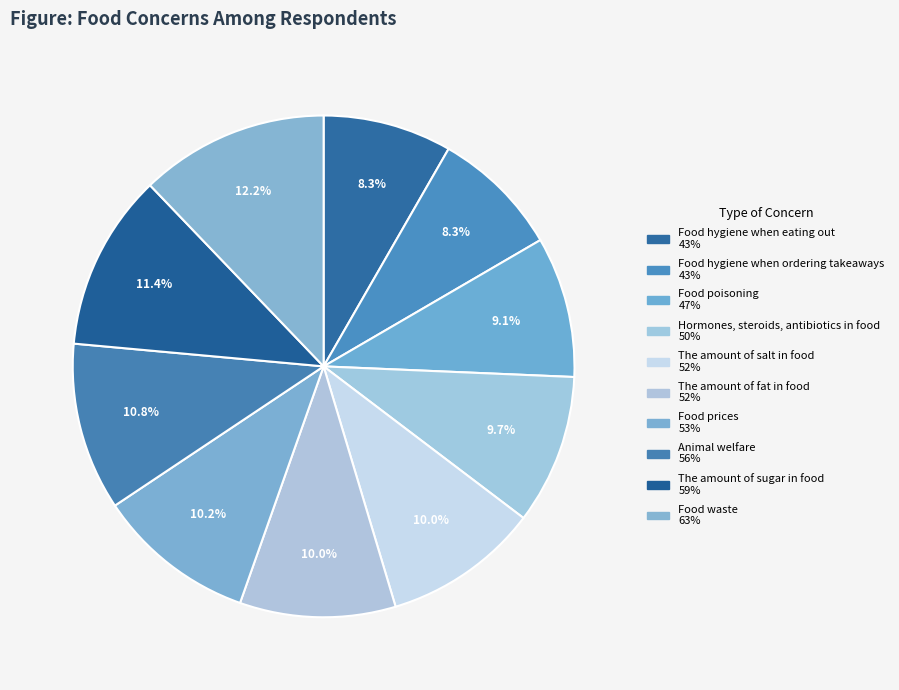

Rank the categories by value from lowest to highest.

Food hygiene when eating out, Food hygiene when ordering takeaways, Food poisoning, Hormones, steroids, antibiotics in food, The amount of salt in food, The amount of fat in food, Food prices, Animal welfare, The amount of sugar in food, Food waste